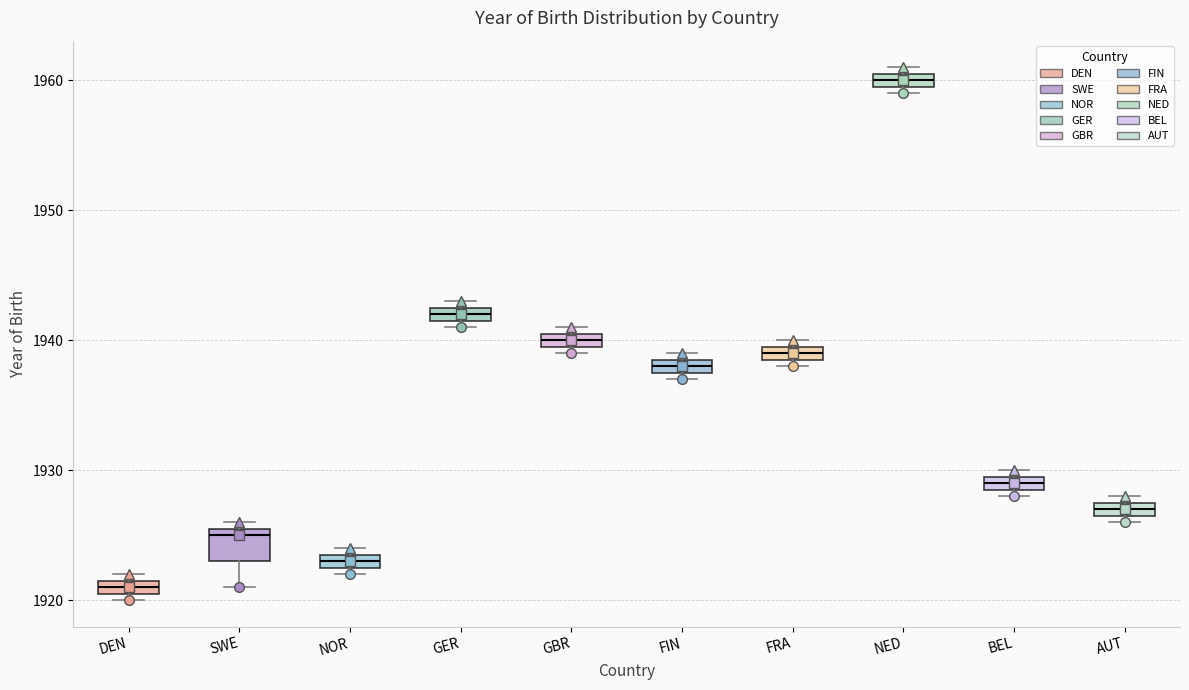

Which box is the tallest, from its lower edge to its upper edge?

SWE